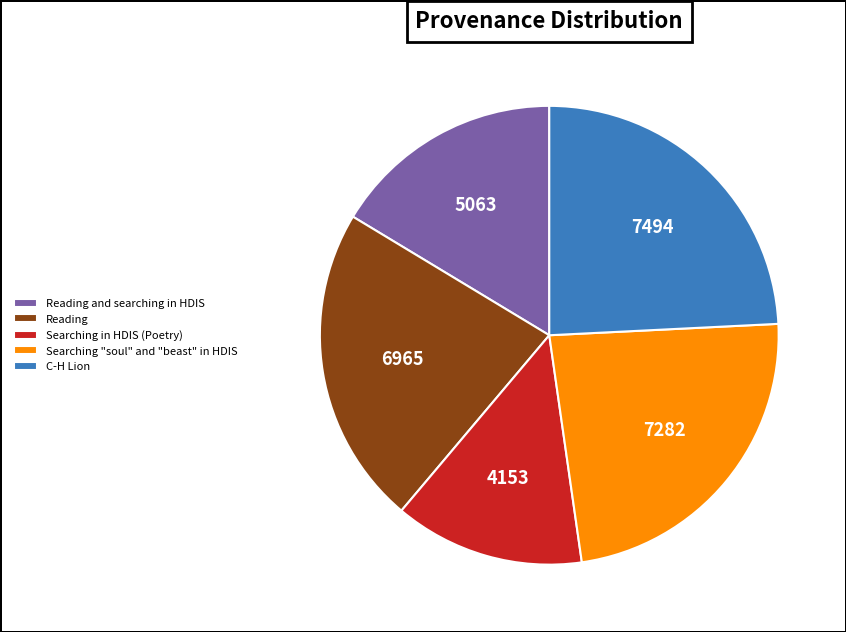

Which slice is the smallest?

Searching in HDIS (Poetry)